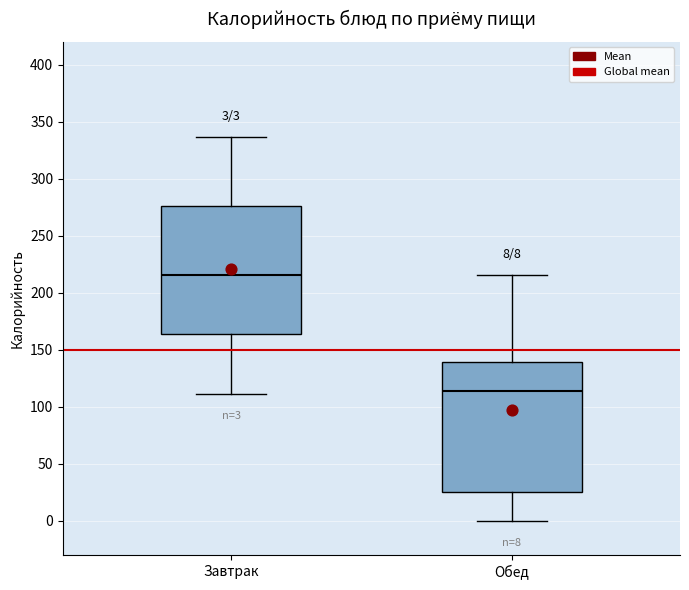

Which box's median line is the lowest?

Обед